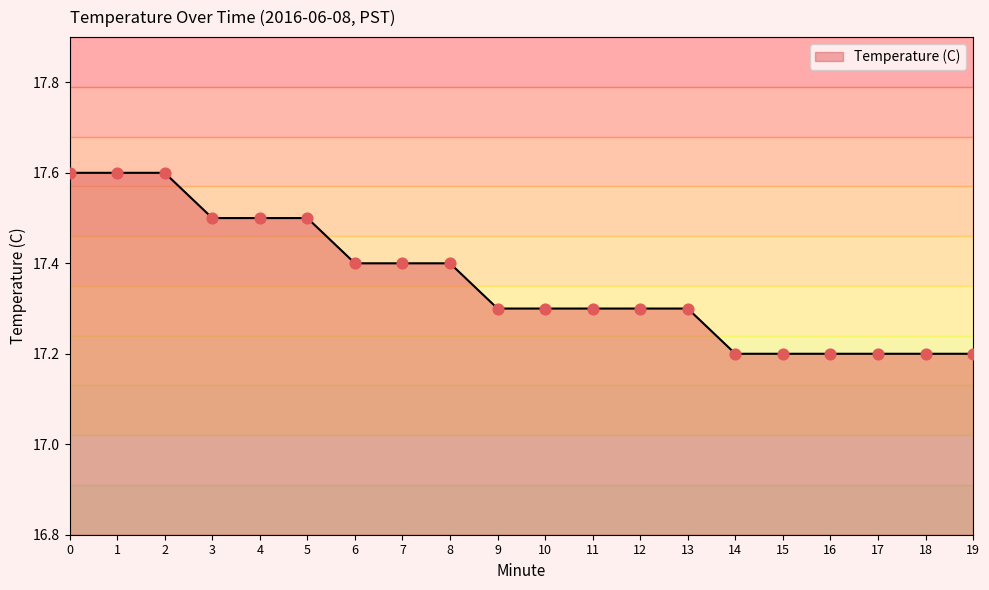

What is the change in value from 1 to 16?

-0.4